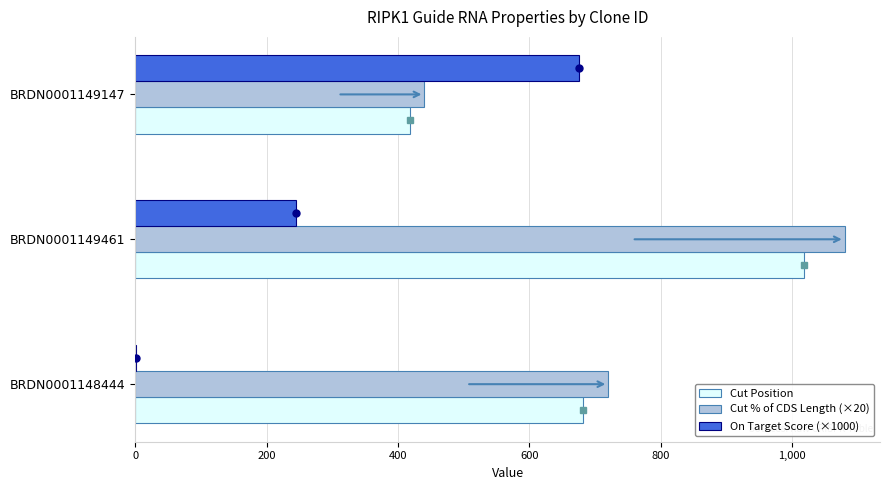

Which series changed the most between BRDN0001149147 and BRDN0001149461?

Cut % of CDS Length (×20)